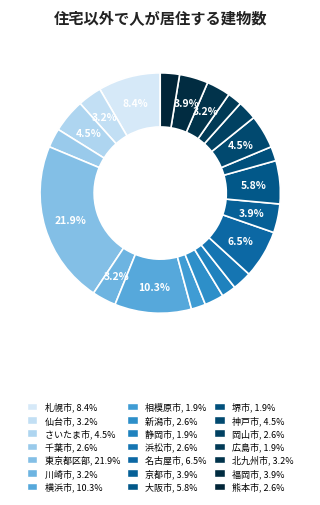

Which category has the biggest portion of the pie?

東京都区部